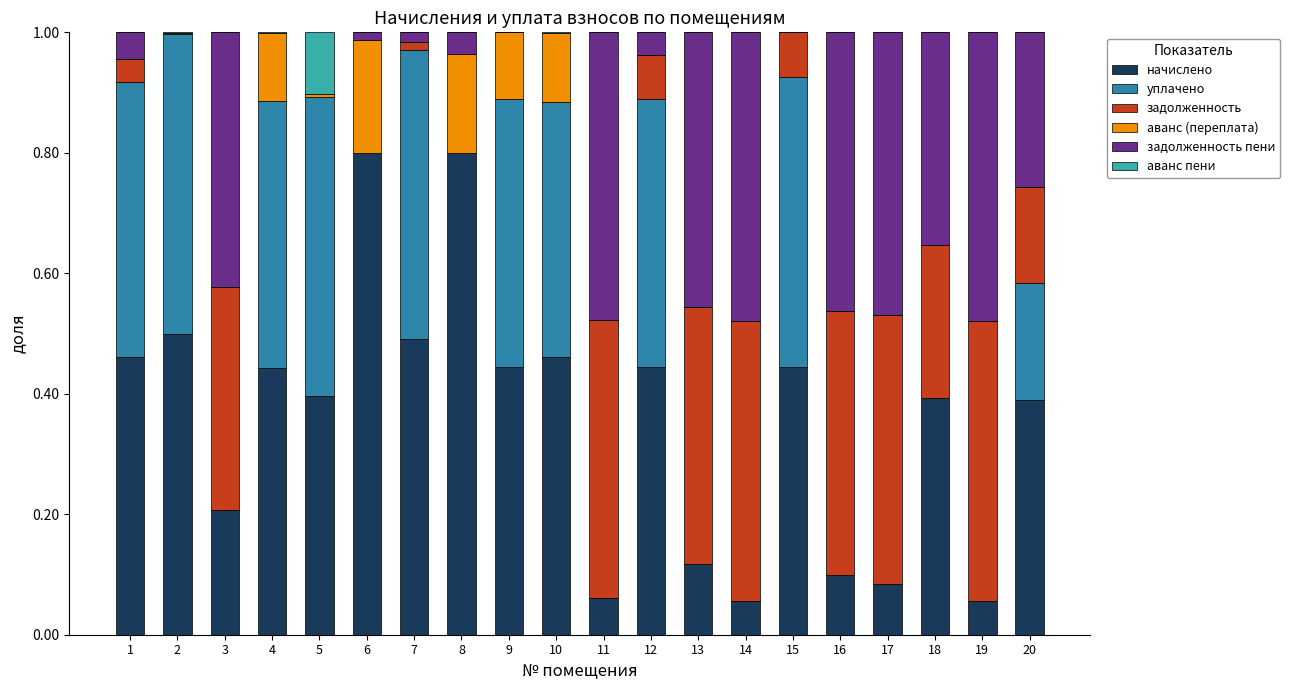

What is the maximum value for начислено?

0.8